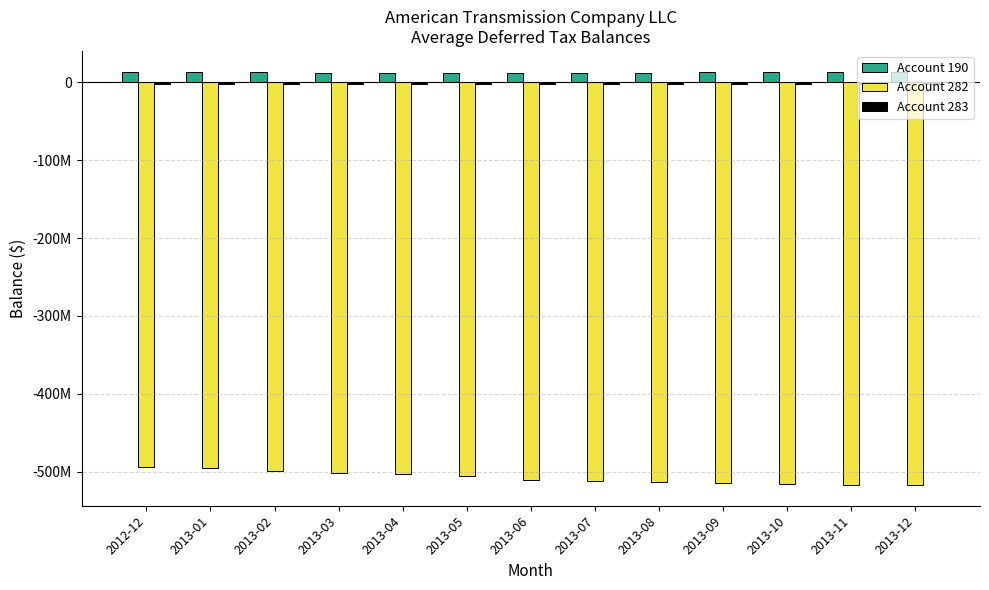

Reading left to right, transcribe all the data shown in this chart.

Account 190: 13272233.0	13371947.4	13663736.1	11479956.1	11724203.1	11955181.4	12061563.6	12212117.8	12337756.7	12819887.9	12904133.8	12933878.0	12934747.7
Account 282: -494661634.0	-494776043.4	-499142807.2	-501210202.2	-503357448.6	-506027486.5	-510587166.4	-511479277.4	-513511694.0	-514812485.0	-516124023.6	-517172436.1	-517218915.5
Account 283: -2624821.0	-2624821.0	-2624821.0	-2624821.0	-2624821.0	-2624821.0	-2624821.0	-2624821.0	-2624821.0	-2624821.0	-2624821.0	-2624821.0	-2624821.0